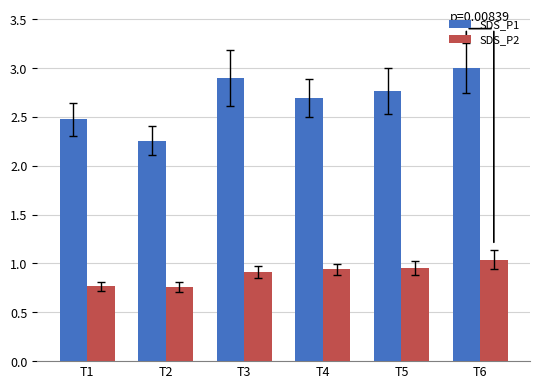

What is the maximum value shown in the chart?

3.0